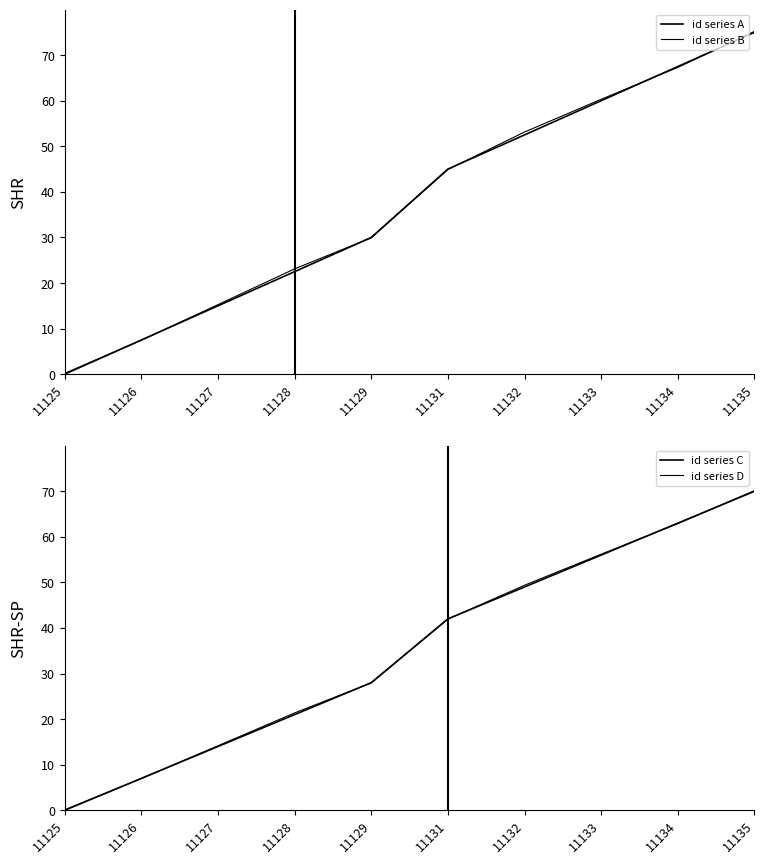

At how many categories does at least one series exceed 39?

5